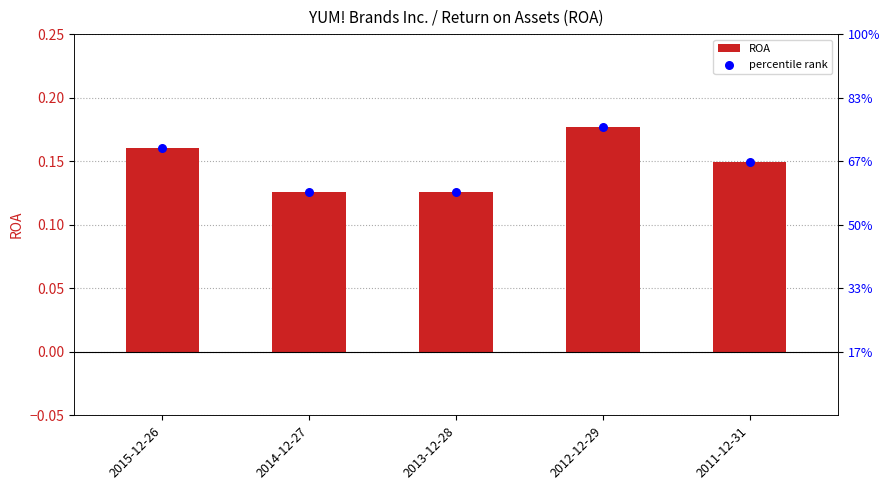

Is the value of percentile rank at 2012-12-29 greater than the value of ROA at 2013-12-28?

Yes